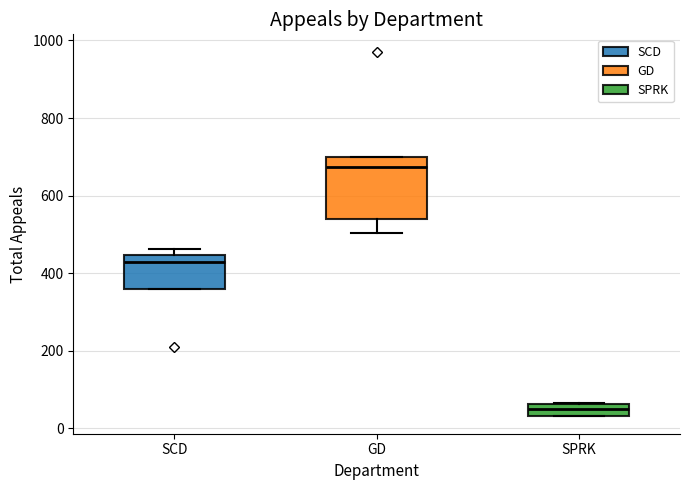

Which box is the tallest, from its lower edge to its upper edge?

GD